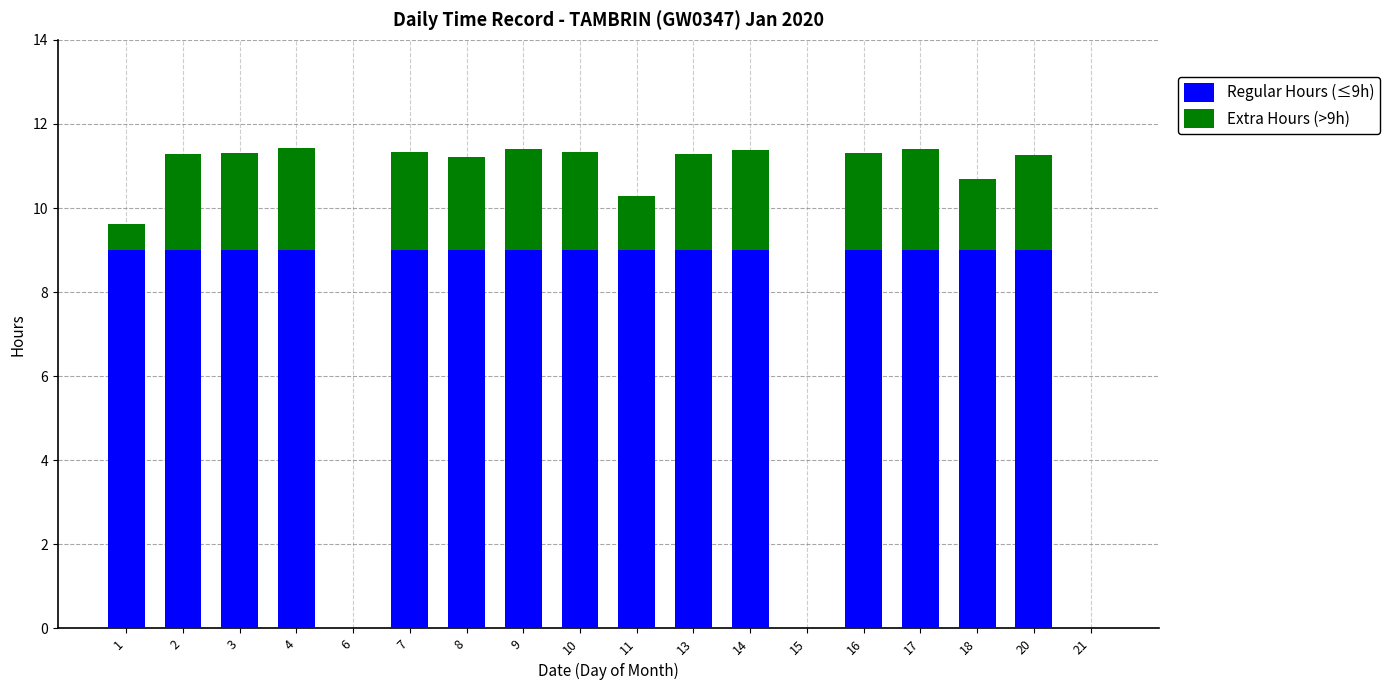

What is the sum of the Regular Hours (≤9h) values at 6 and 1?

9.0